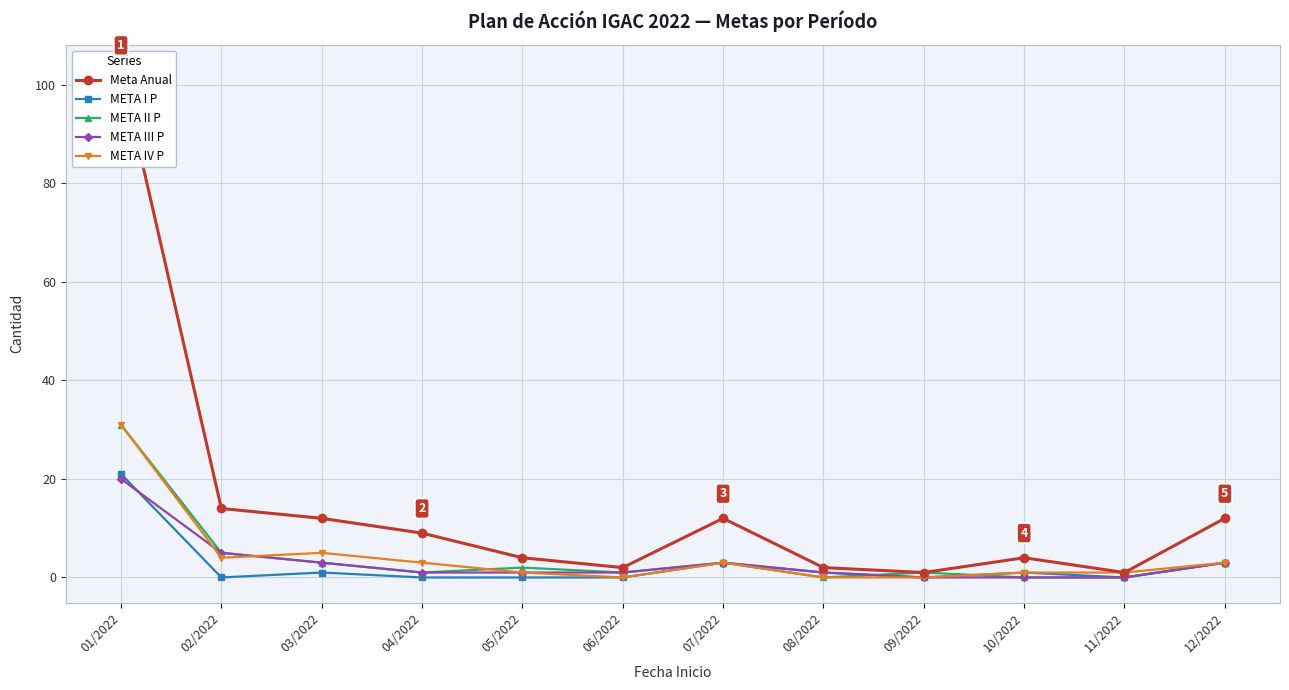

Which label corresponds to the largest value in the chart?

01/2022